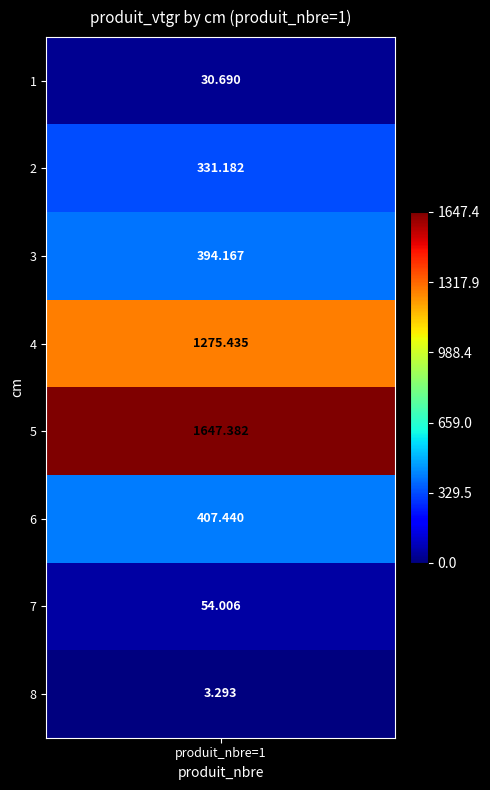

What is the sum of all values?

4143.6